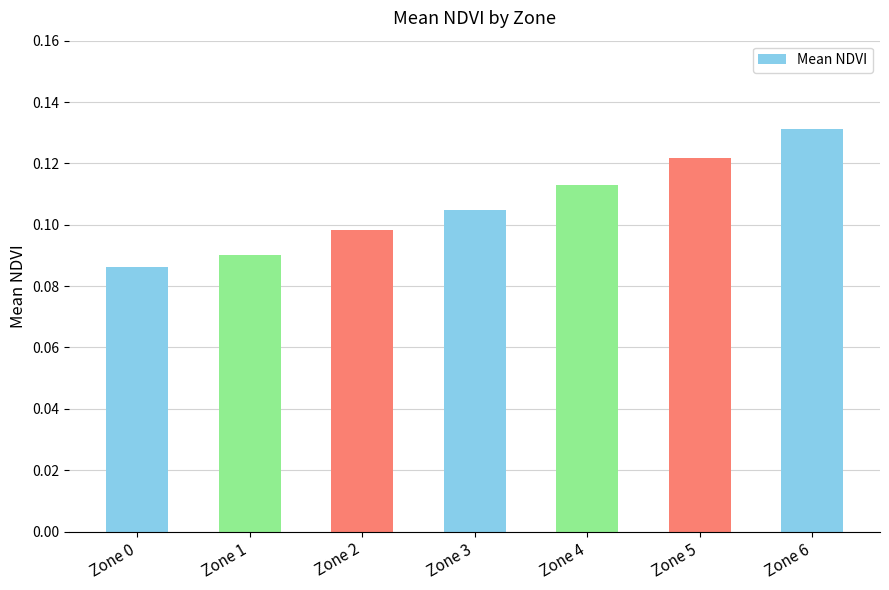

Which has a higher value, Zone 0 or Zone 1?

Zone 1